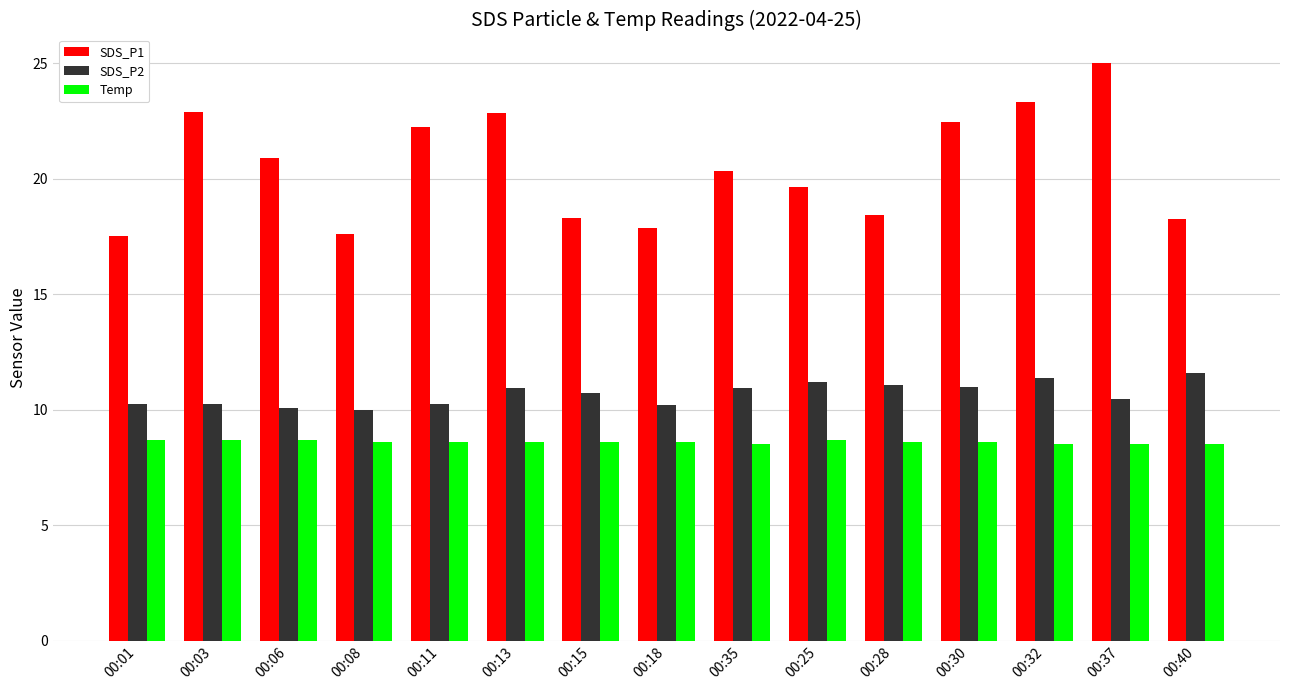

Rank the series by their maximum value, from highest to lowest.

SDS_P1, SDS_P2, Temp